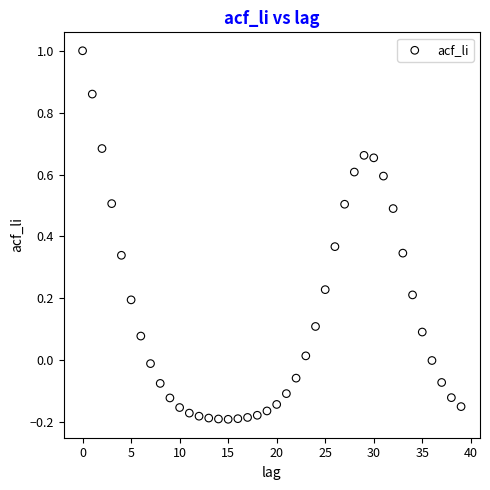

What is the range of Y values (max minus min)?

1.2